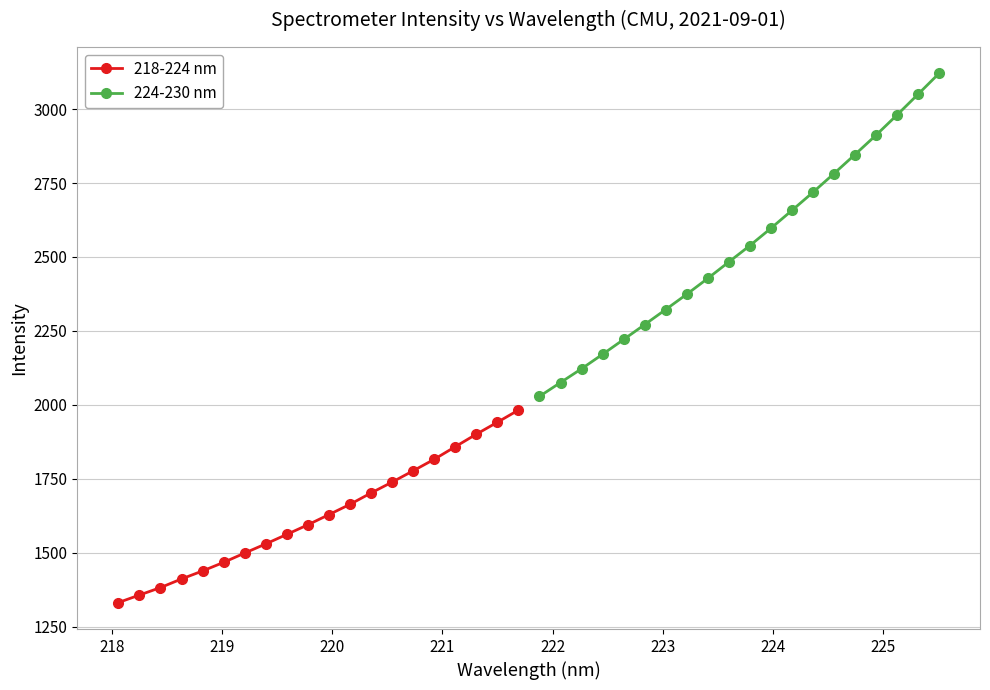

What is the value of the 218-224 nm point at the 4th from the left?

1412.0